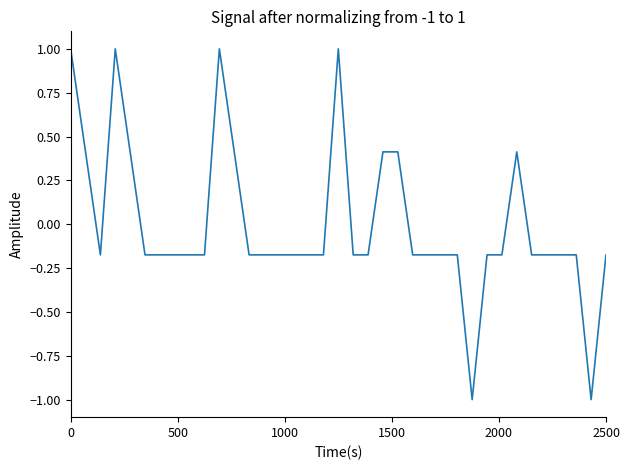

What is the minimum value shown in the chart?

-1.0